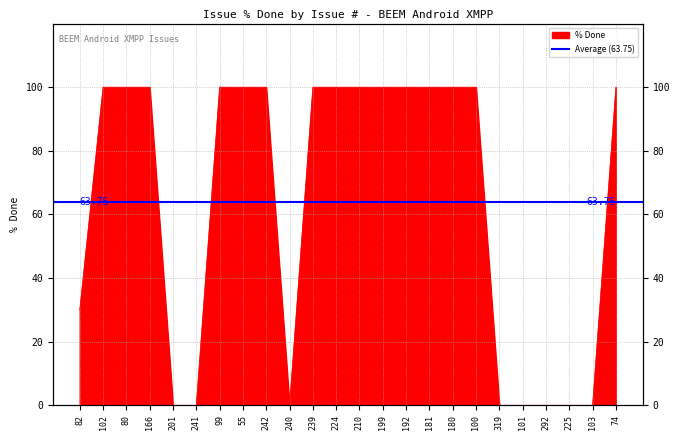

What is the label of the 16th point from the right?

242